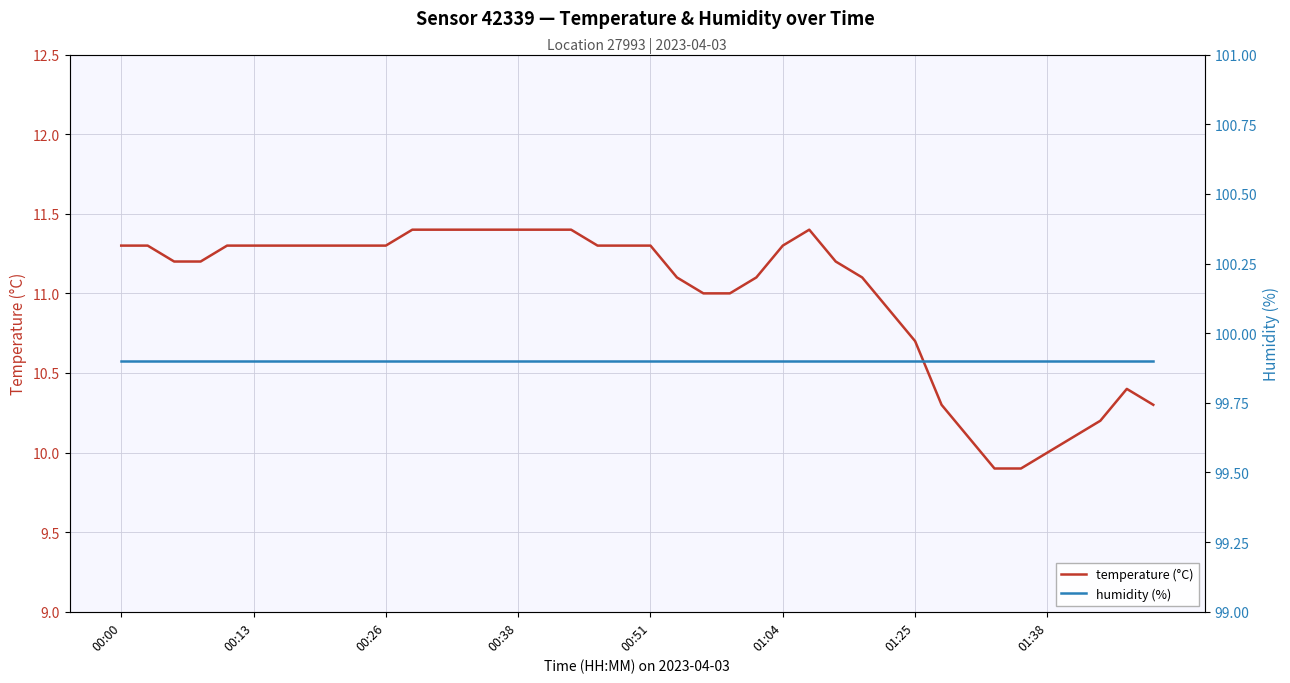

What is the highest value of the temperature (°C) series?

11.4